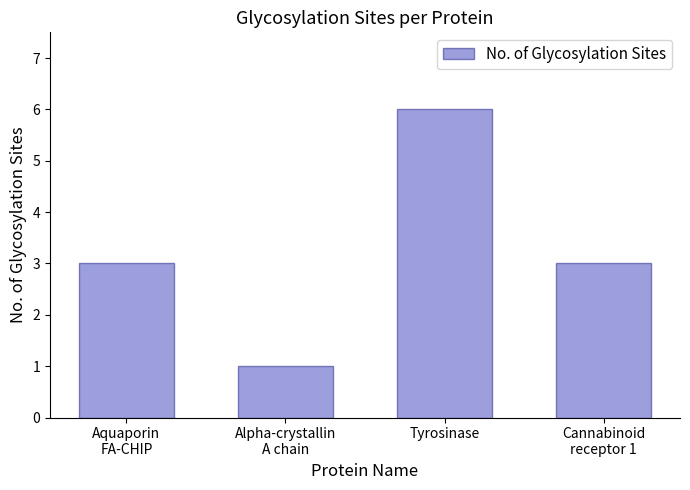

What is the label of the 1st bar from the right?

Cannabinoid
receptor 1